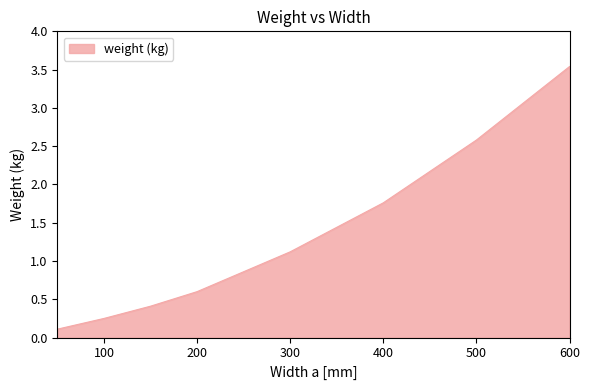

What is the difference between the second highest and second lowest values?

2.3